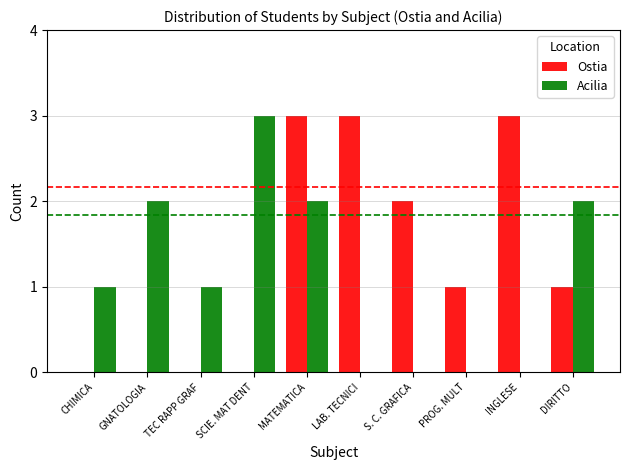

Which series changed the most between PROG. MULT and DIRITTO?

Acilia